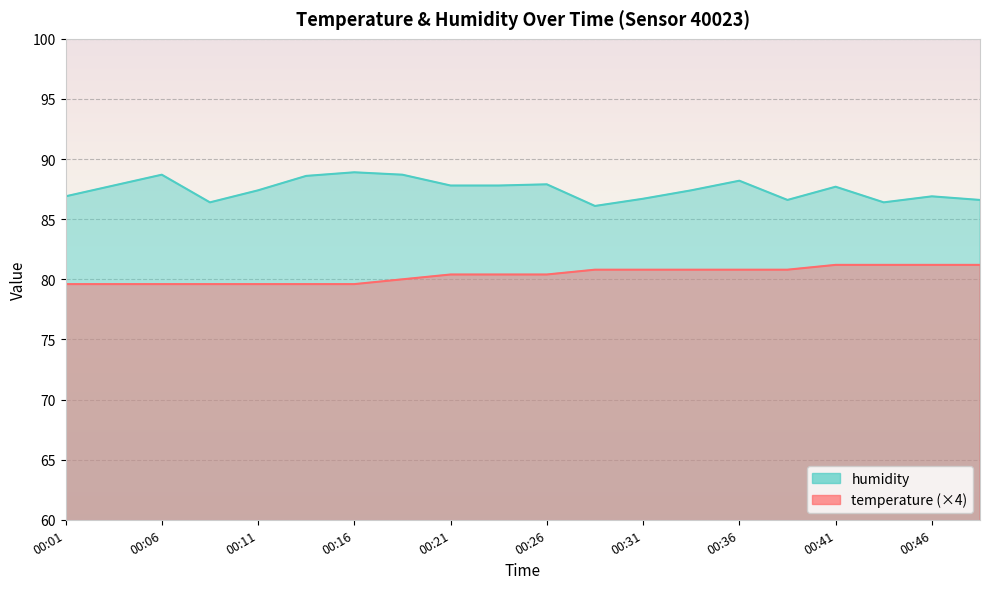

Which series has the widest spread of values?

humidity